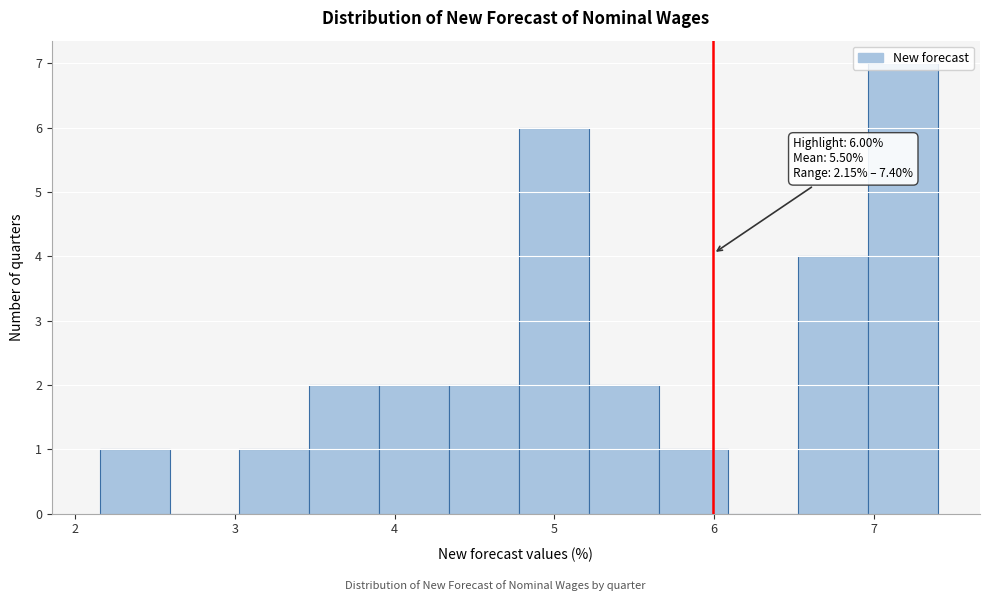

Over which range of the x-axis is the bar tallest?

7.0 to 7.4